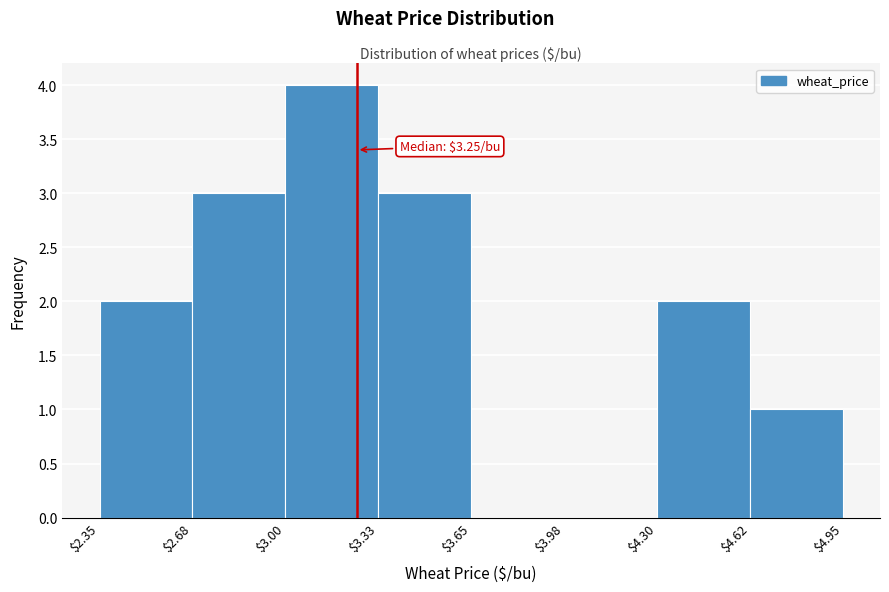

Over which range of the x-axis is the bar tallest?

$3.00 to $3.33